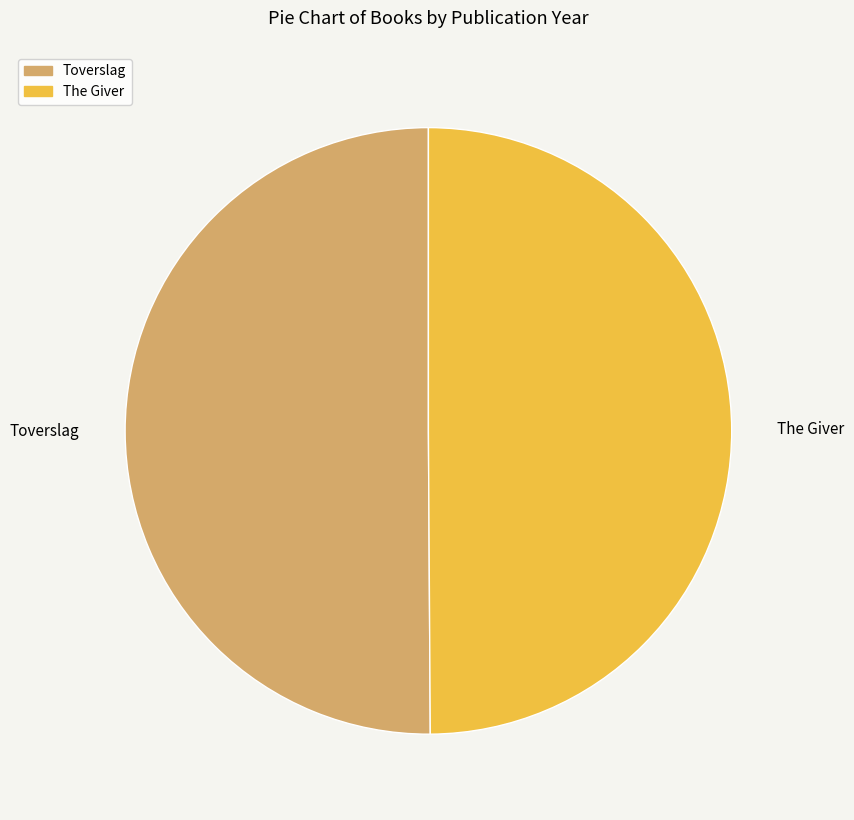

Do Toverslag and The Giver together represent more than half of the pie?

Yes